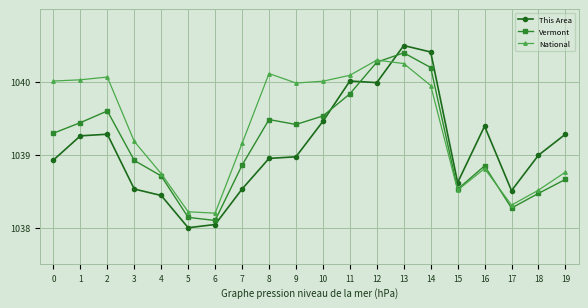

True or false: Vermont and National cross at least once.

True